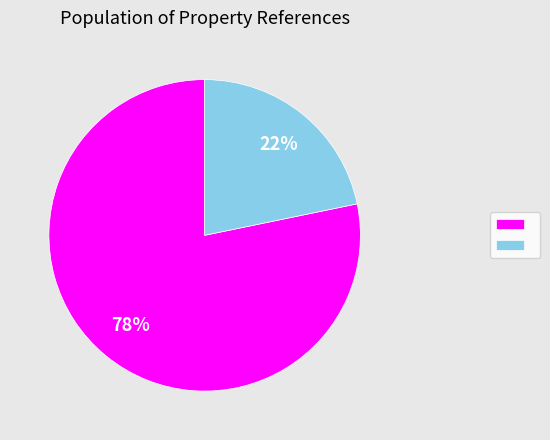

Count the number of slices in the pie.

2